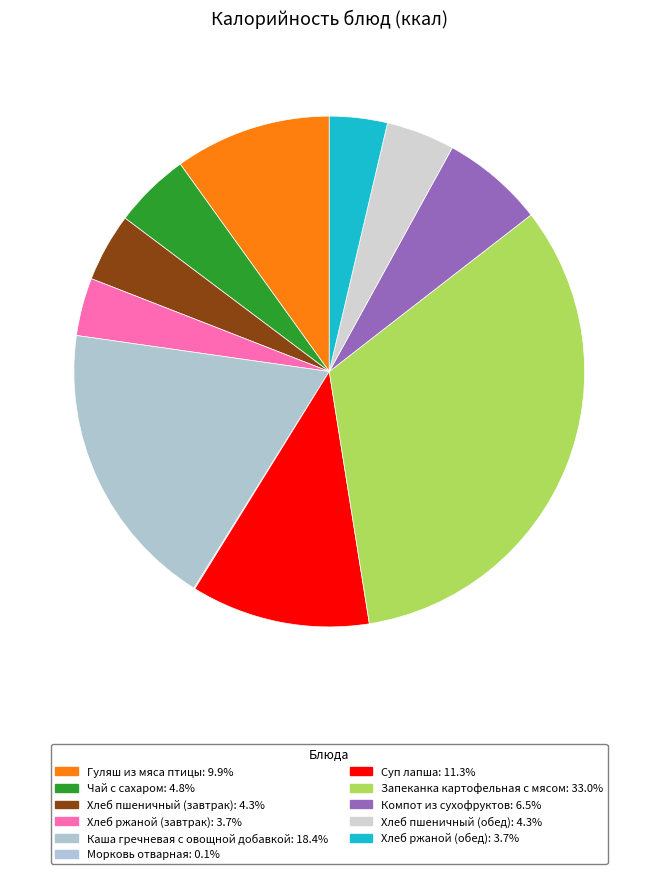

Rank the categories by value from lowest to highest.

Морковь отварная, Хлеб ржаной (завтрак), Хлеб ржаной (обед), Хлеб пшеничный (завтрак), Хлеб пшеничный (обед), Чай с сахаром, Компот из сухофруктов, Гуляш из мяса птицы, Суп лапша, Каша гречневая с овощной добавкой, Запеканка картофельная с мясом